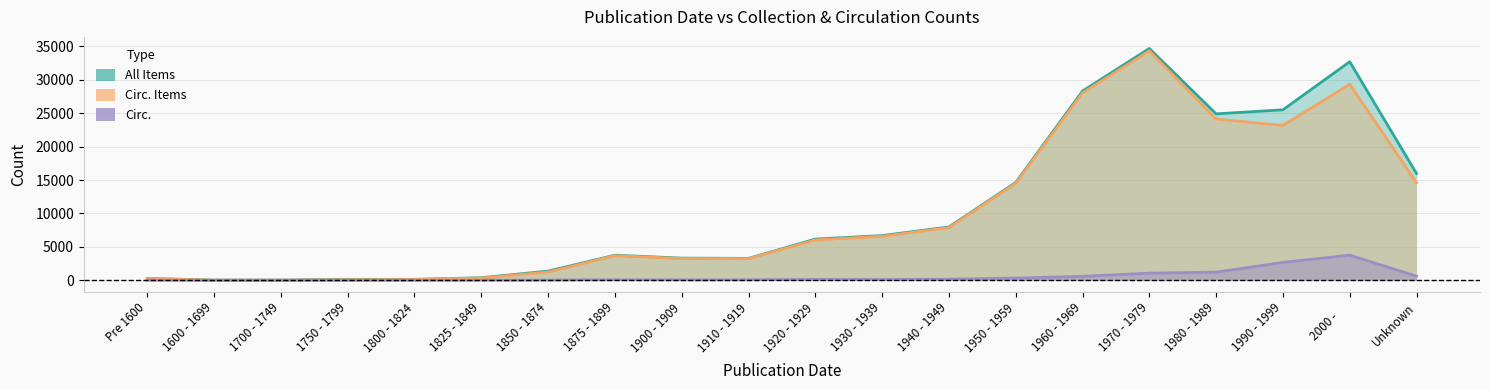

What position from the right is 1600 - 1699?

19